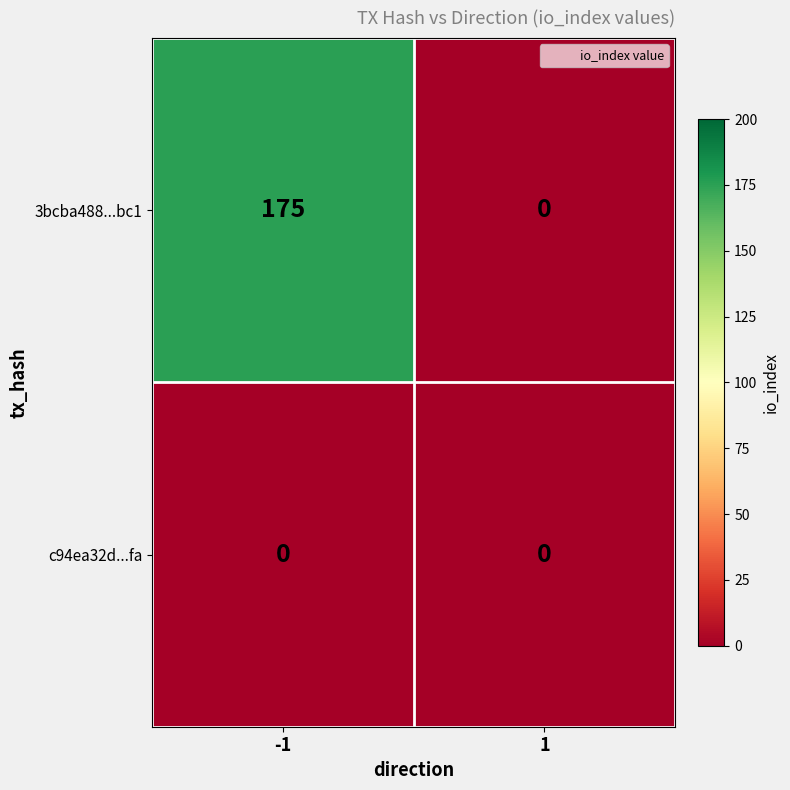

The 3bcba488...bc1 series shows 0 at 1. True or false?

True